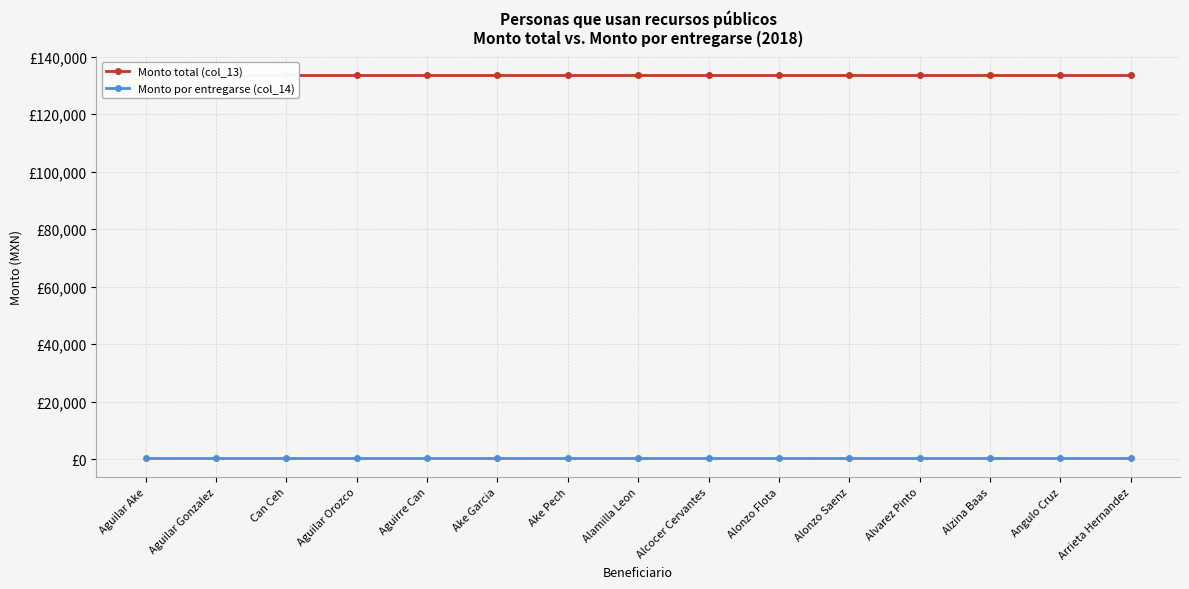

How many series are shown in this chart?

2